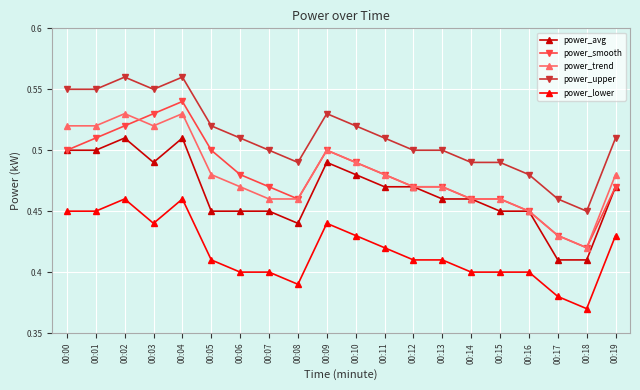

At which label does power_smooth reach its minimum?

00:18